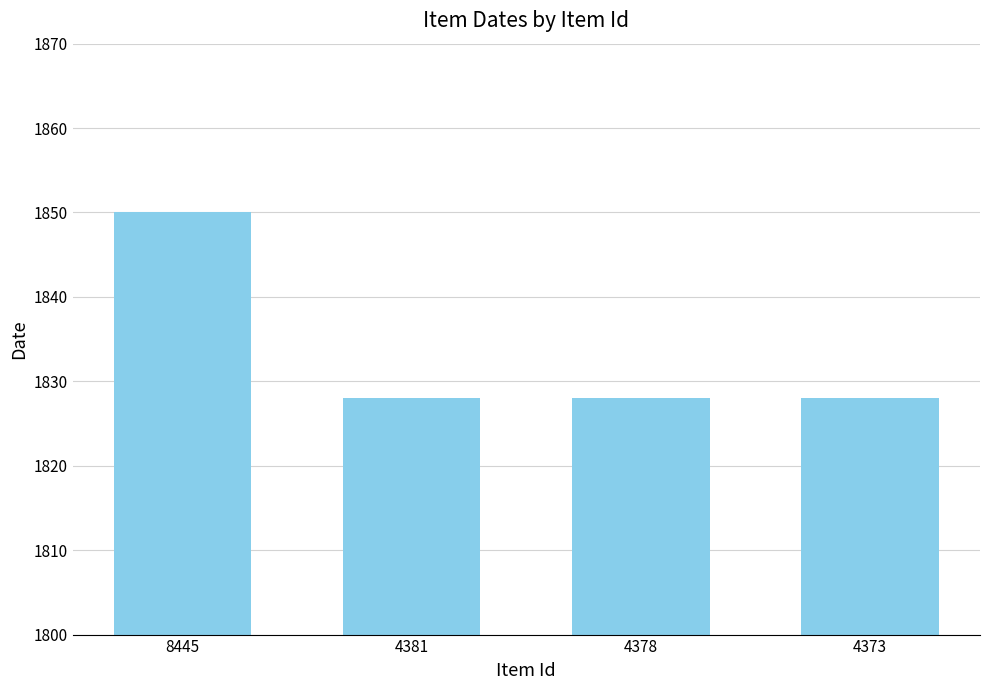

The chart shows a value of 641 at 4373. True or false?

False